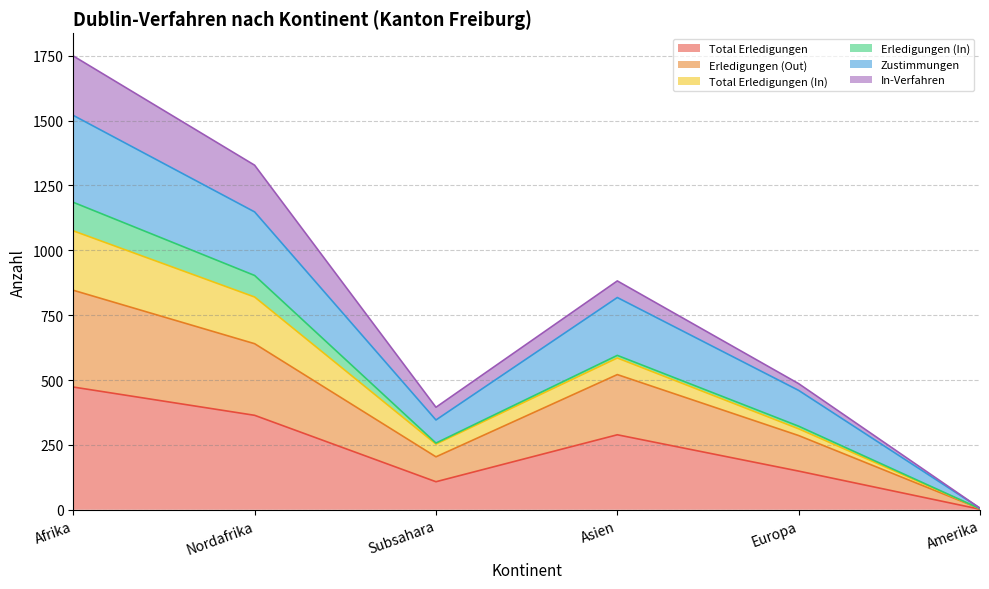

True or false: Total Erledigungen has a value of 473 at Afrika.

True